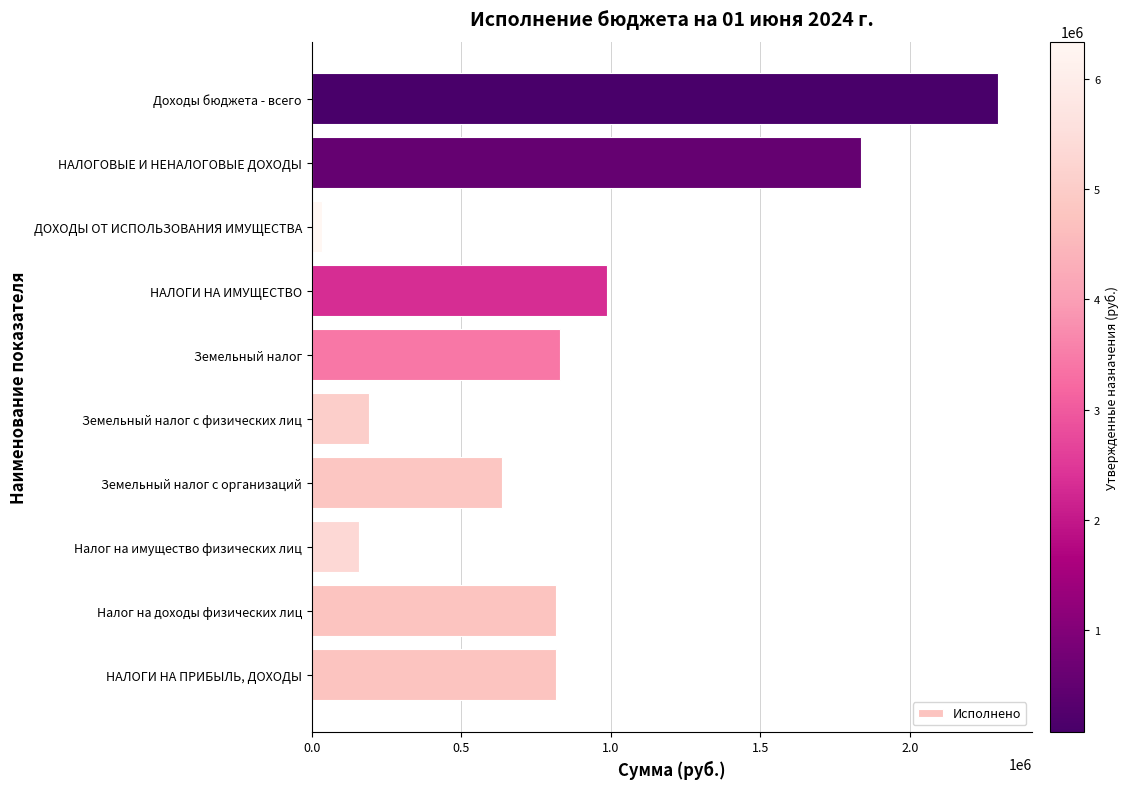

What is the average value?

860168.5